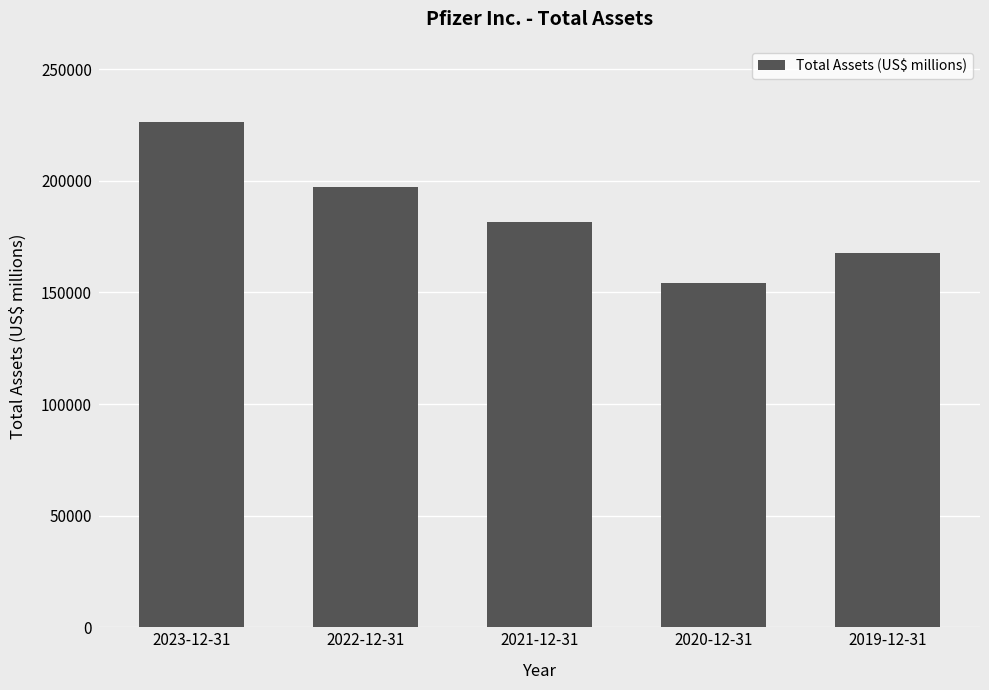

List the labels in order of value, smallest first.

2020-12-31, 2019-12-31, 2021-12-31, 2022-12-31, 2023-12-31